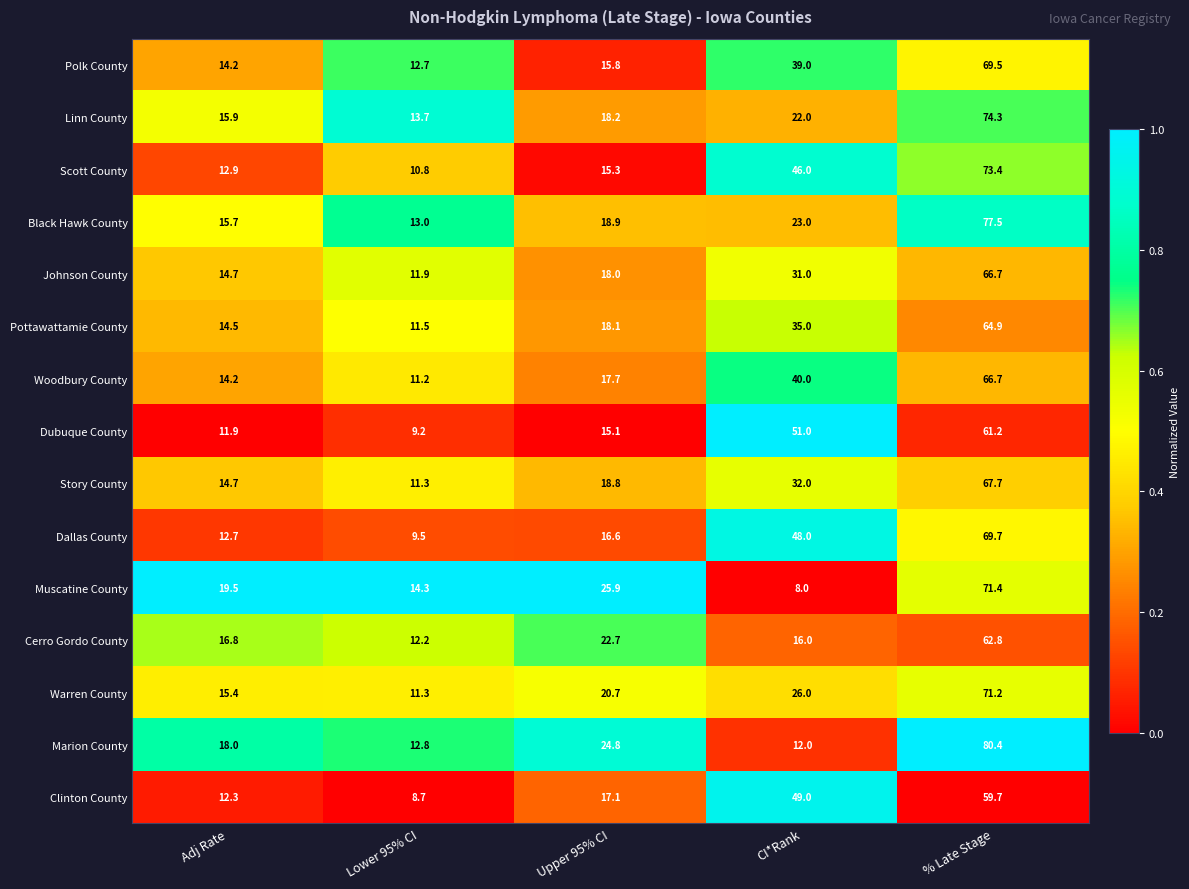

What is the difference between the Marion County values at % Late Stage and Adj Rate?

62.4